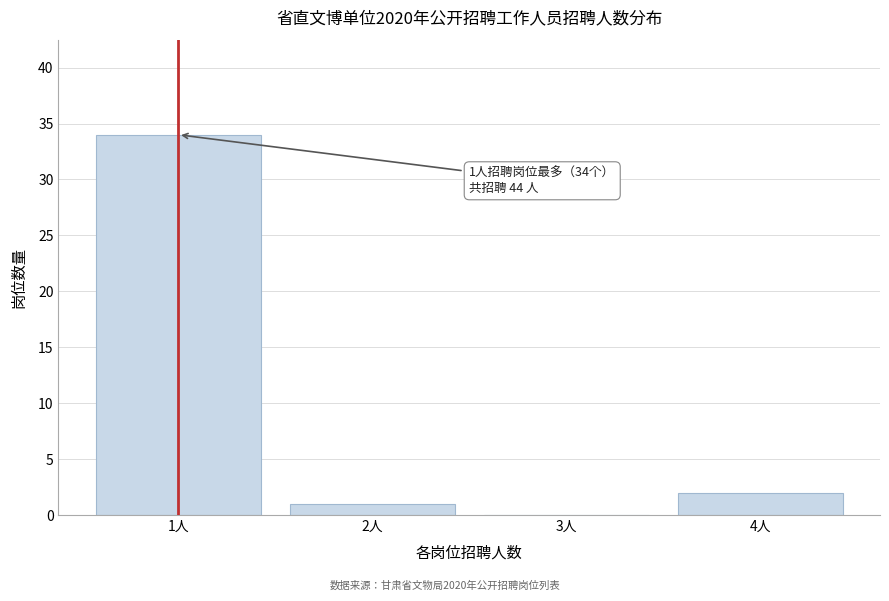

Reading left to right, list all the values displayed in this chart.

1人=34	2人=1	3人=0	4人=2